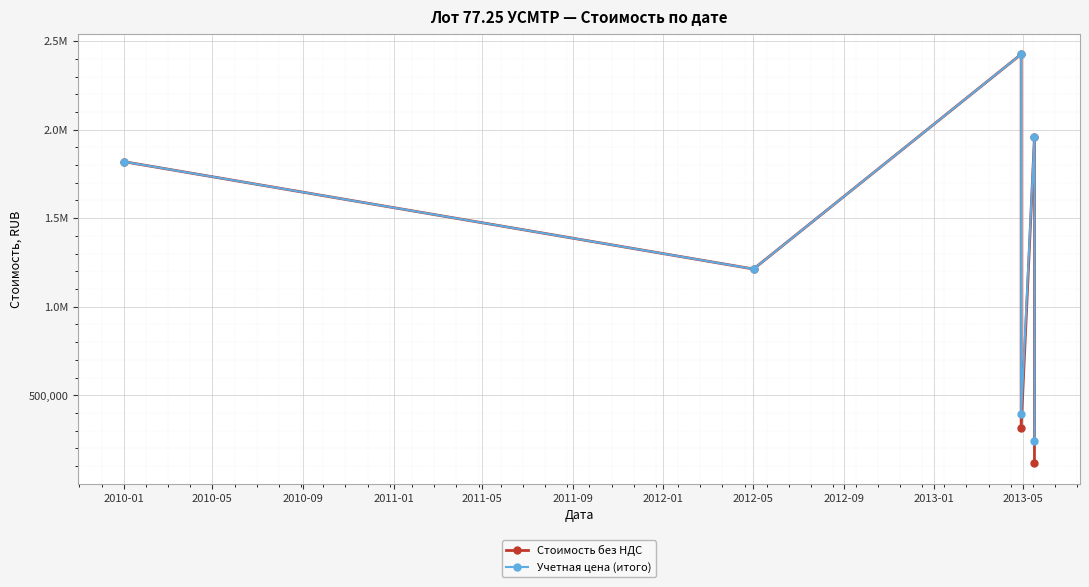

Between 2011-05 and 2011-09, which series saw the biggest shift?

Стоимость без НДС